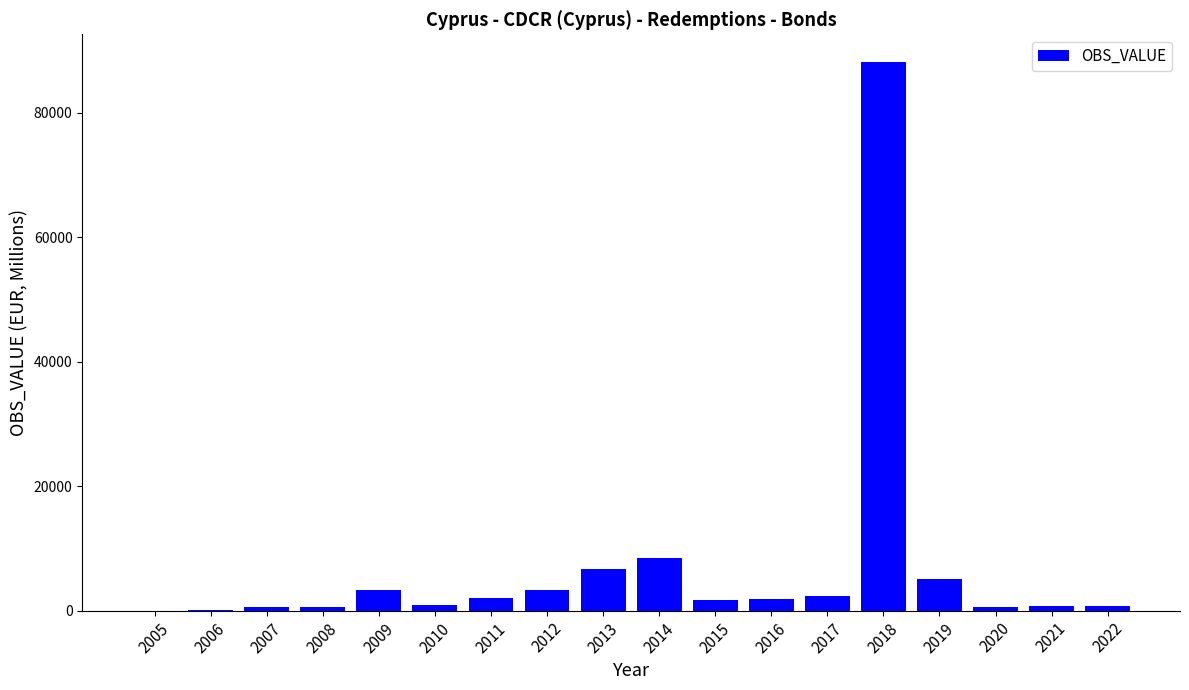

Where is the data nearest to the value 44115?

2014